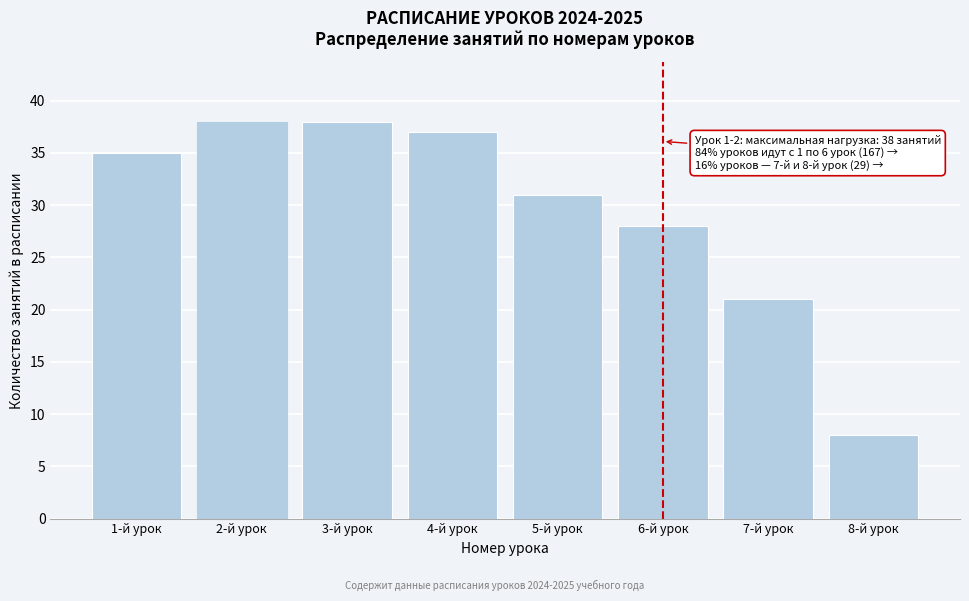

Reading right to left, transcribe all the data shown in this chart.

8	21	28	31	37	38	38	35